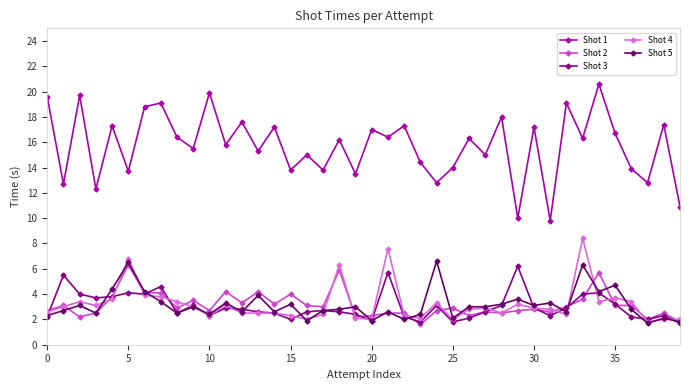

What is the value of the Shot 4 point at the 10th from the left?

3.0